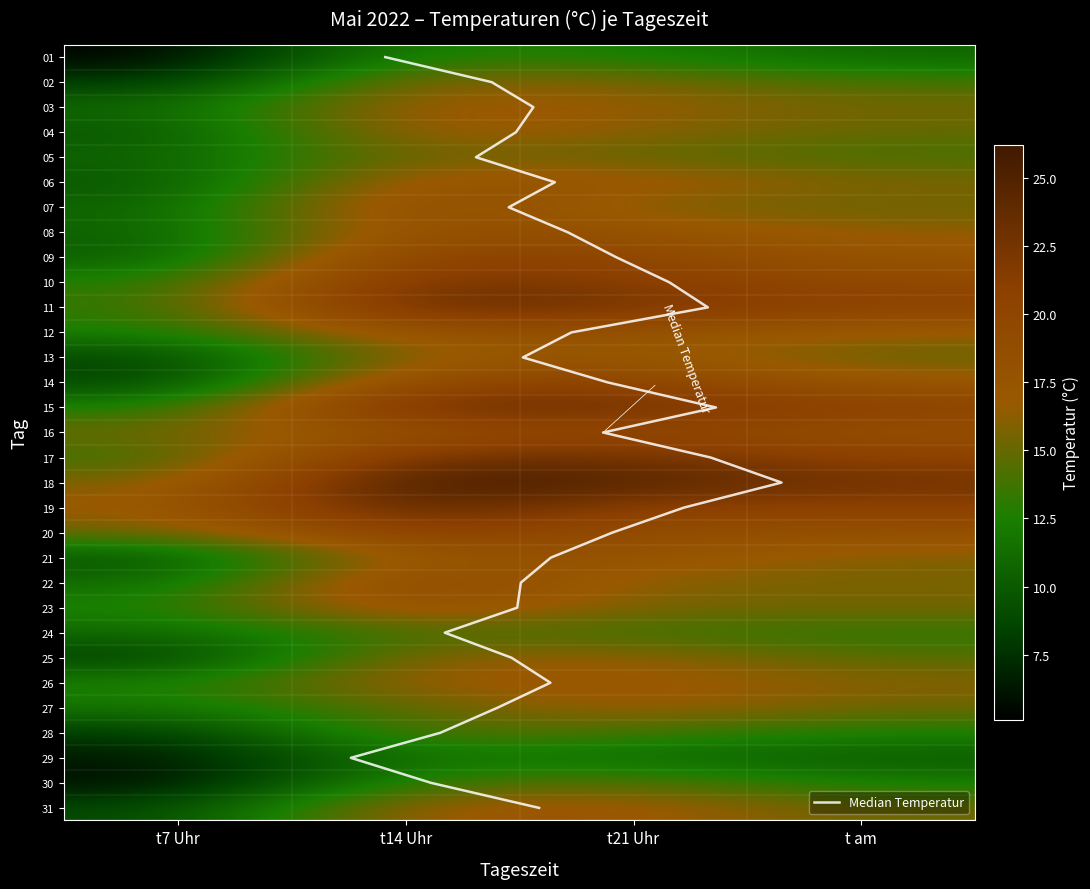

The value of 19 at t am is 20.8. True or false?

True